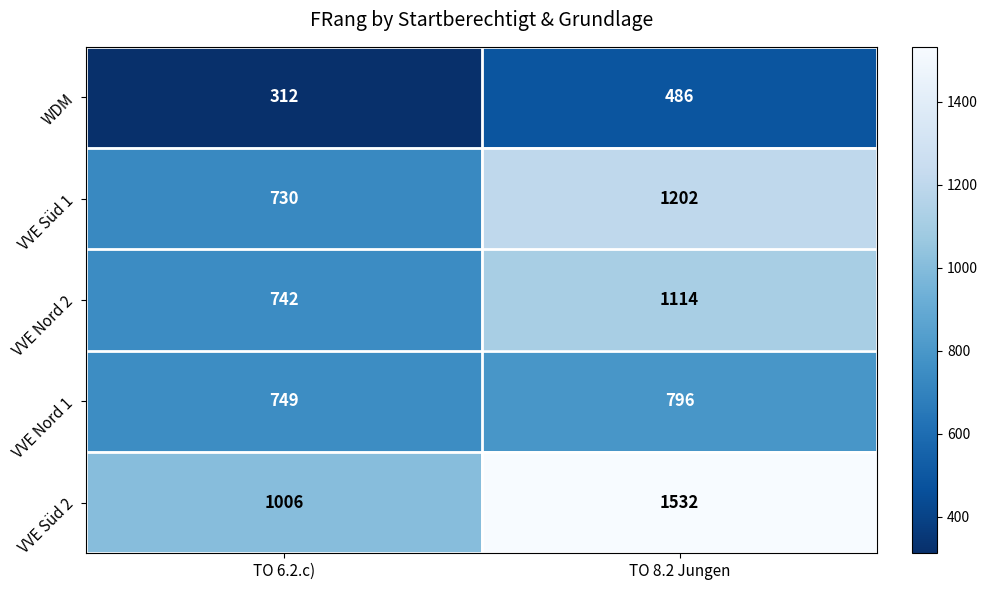

What is the average value of the WDM series?

399